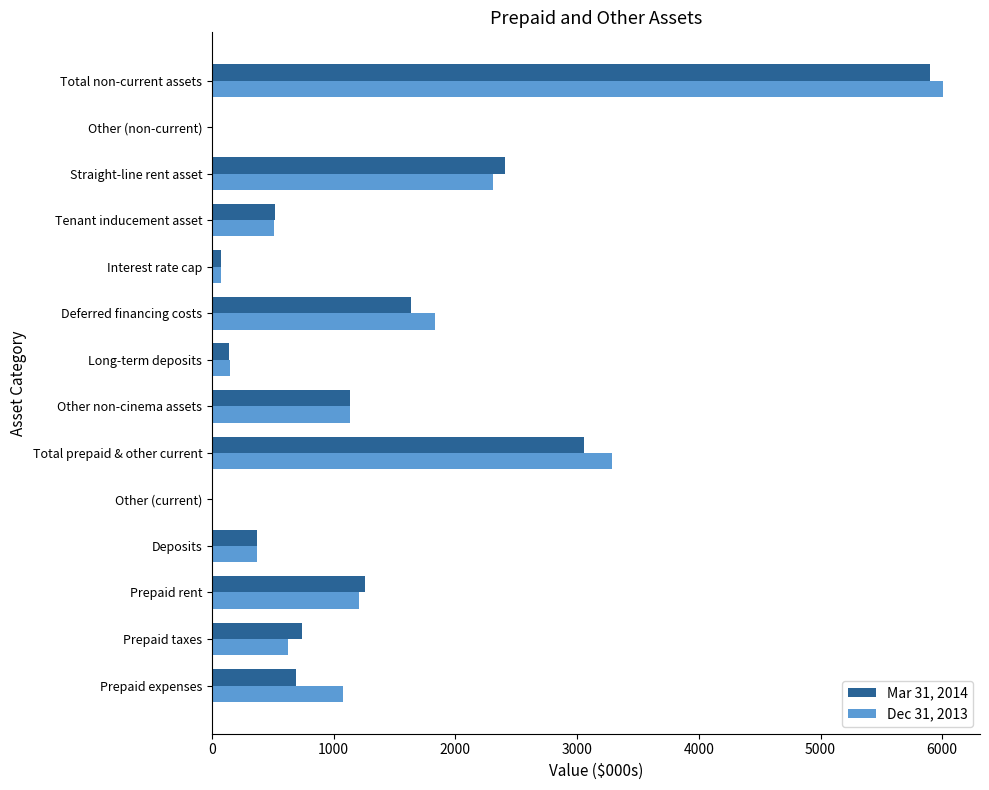

At which label does Mar 31, 2014 reach its peak?

Total non-current assets